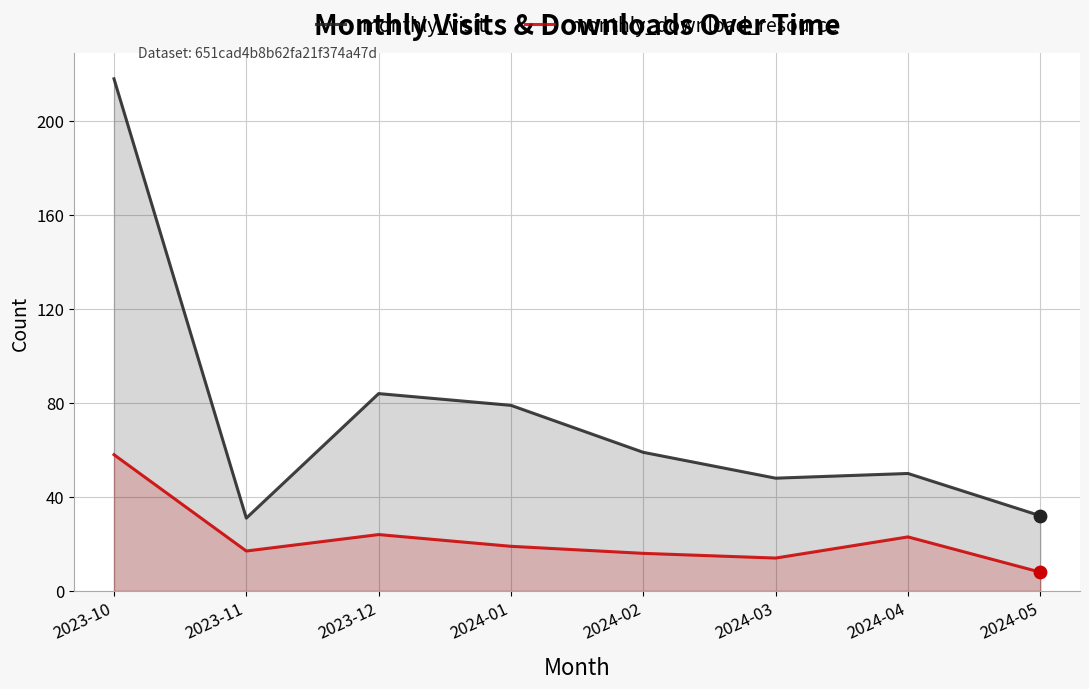

Which series has the largest total across all categories?

monthly_visit